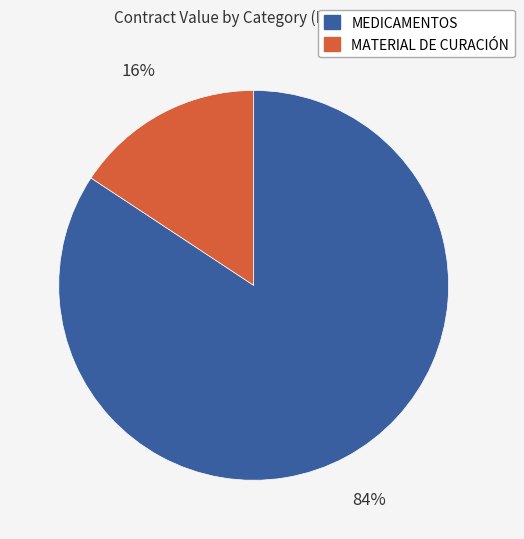

To the nearest percent, what percentage of the pie is MEDICAMENTOS?

84%